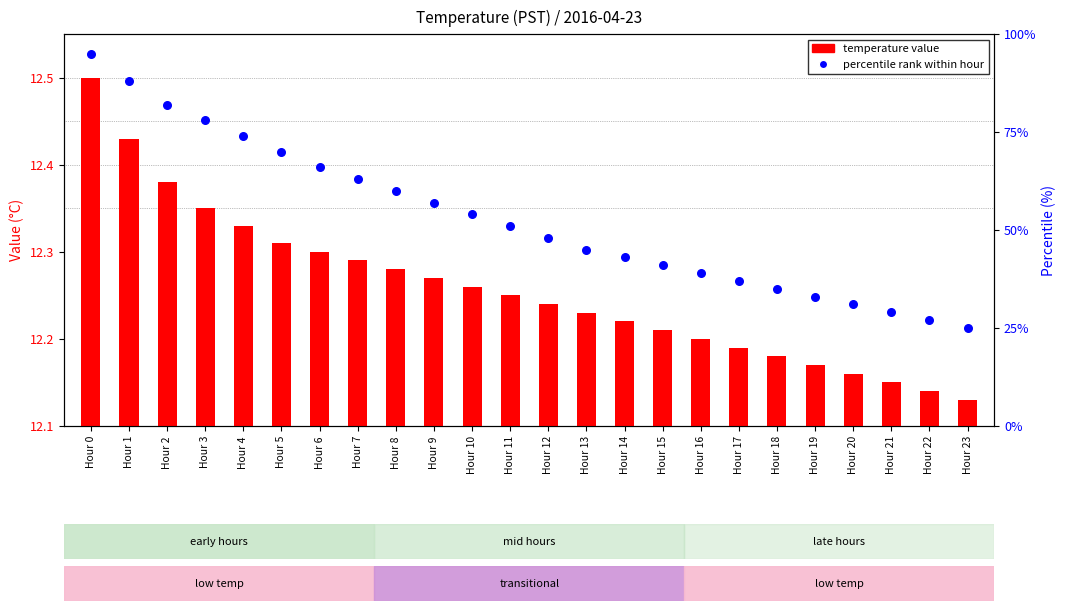

At which category is the sum across all series the highest?

Hour 0